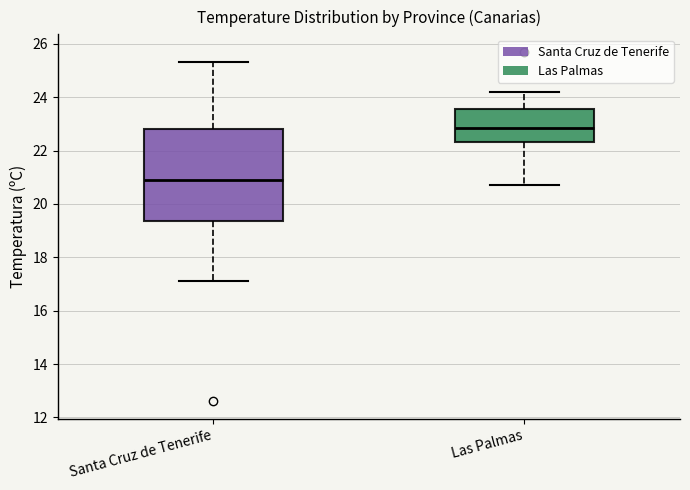

Comparing the boxes themselves (not the whiskers), which one is the tallest?

Santa Cruz de Tenerife